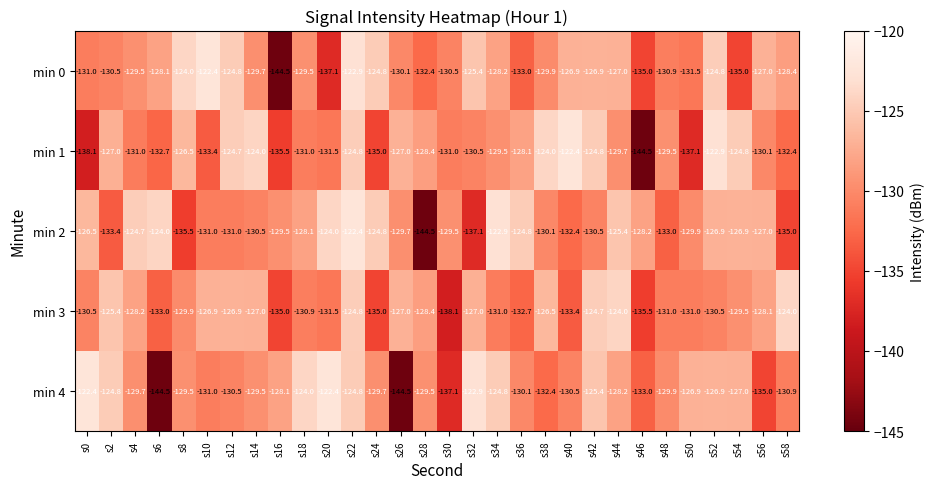

How many values in the min 1 series exceed -129?

13